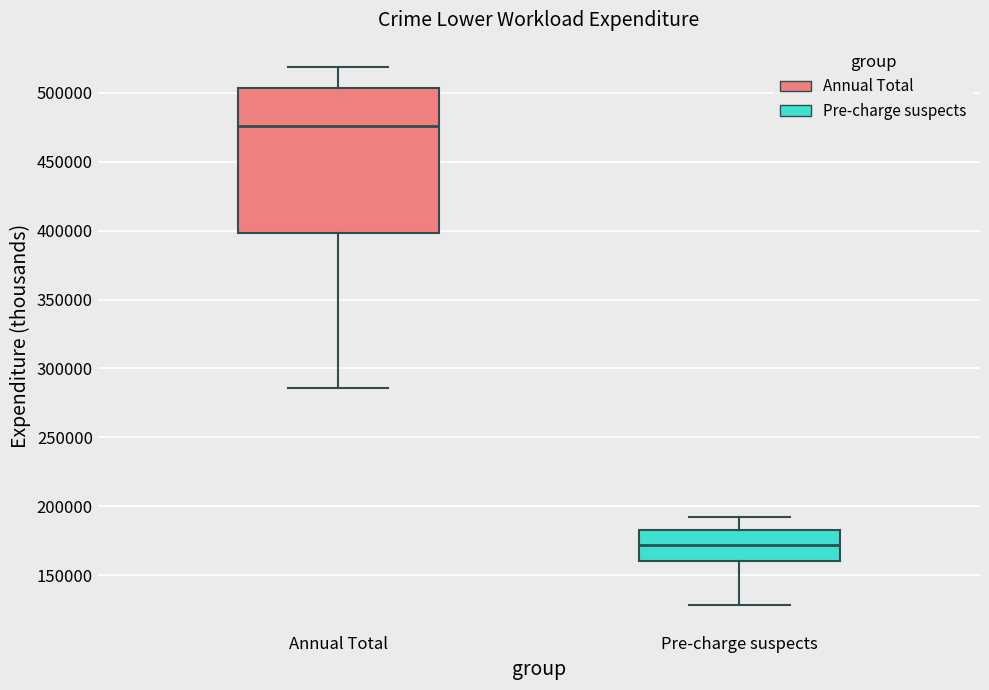

Comparing the boxes themselves (not the whiskers), which one is the tallest?

Annual Total